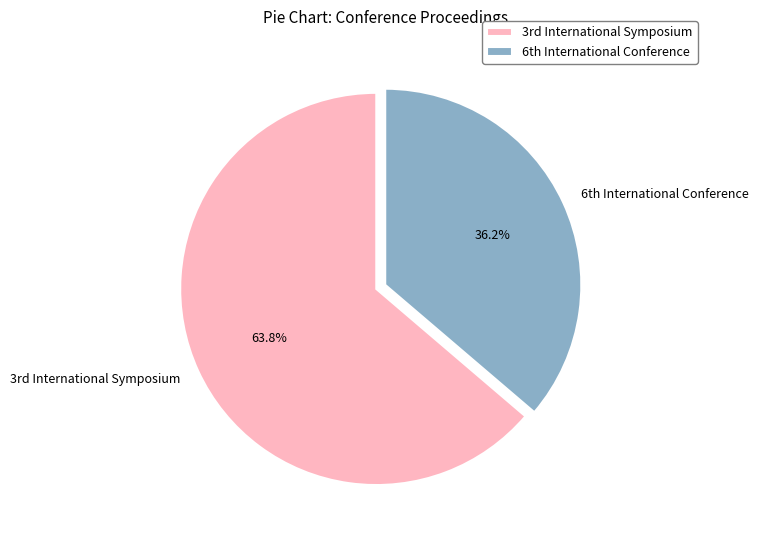

Rank the categories by value from lowest to highest.

6th International Conference, 3rd International Symposium